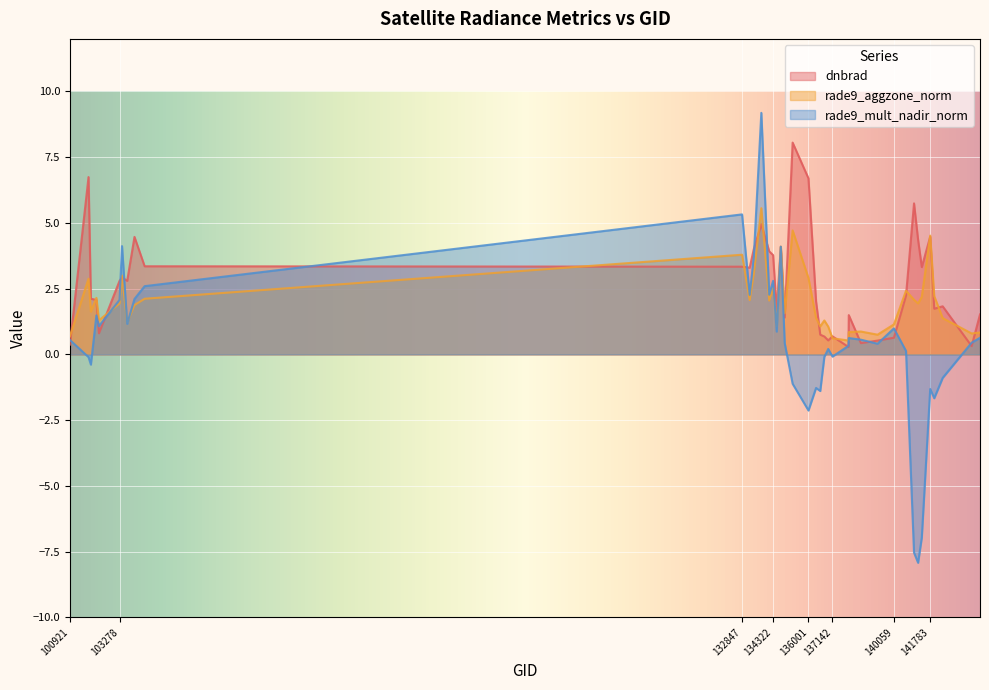

What are all the series names shown in the legend?

dnbrad, rade9_aggzone_norm, rade9_mult_nadir_norm